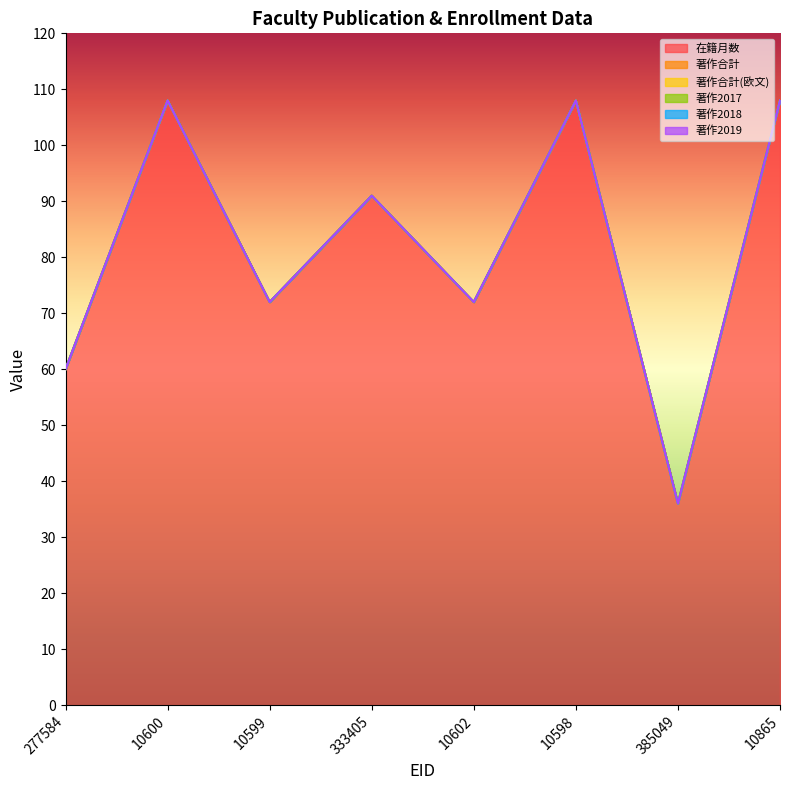

What is the label of the 5th point from the right?

333405